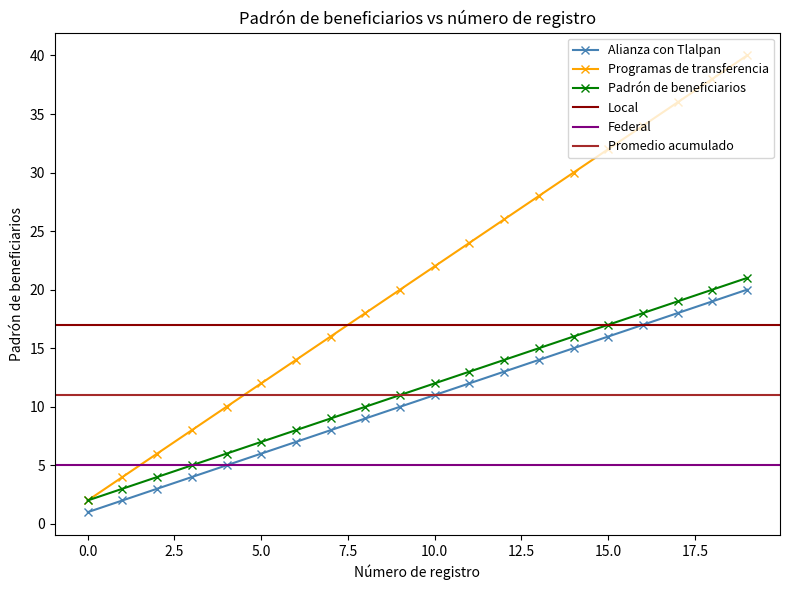

What is the maximum value for Padrón de beneficiarios?

21